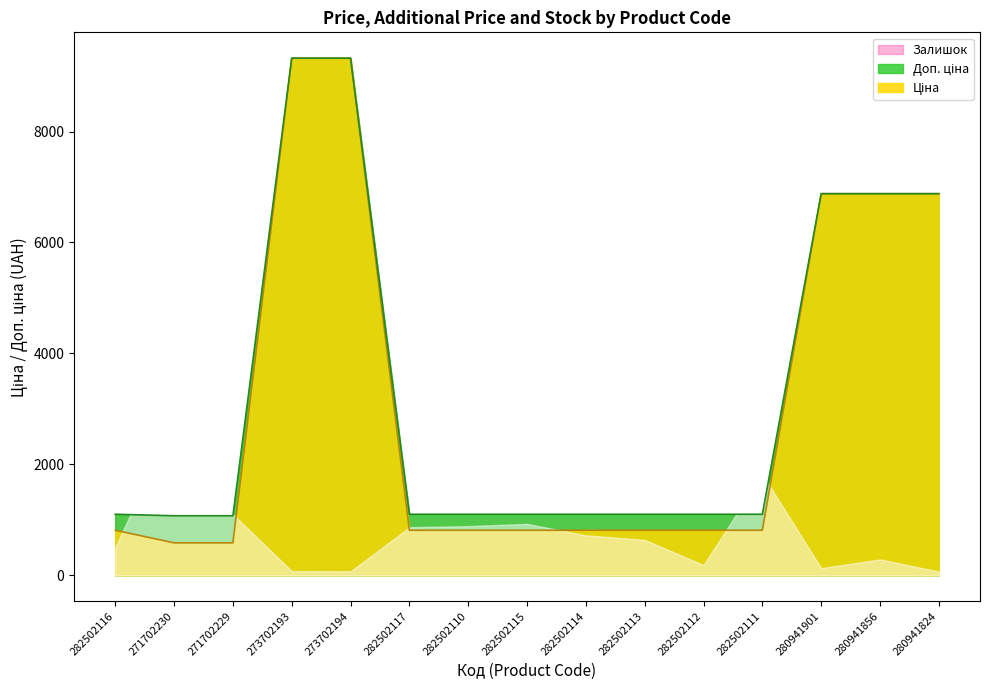

What is the minimum value shown in the chart?

586.0